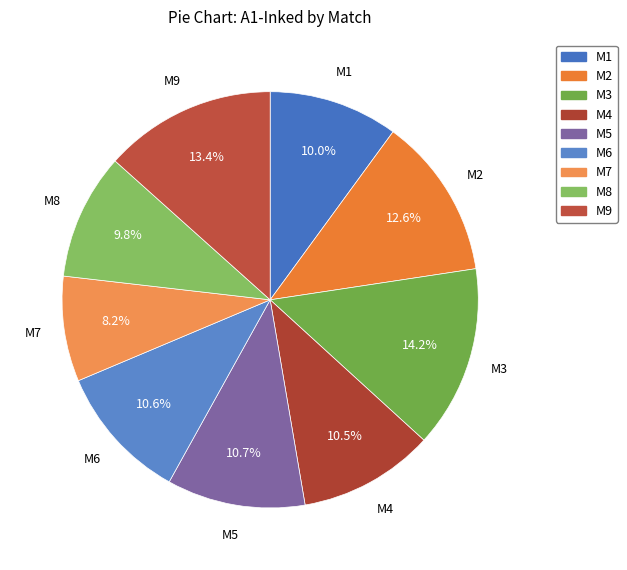

Is the sum of M7 and M5 greater than half?

No